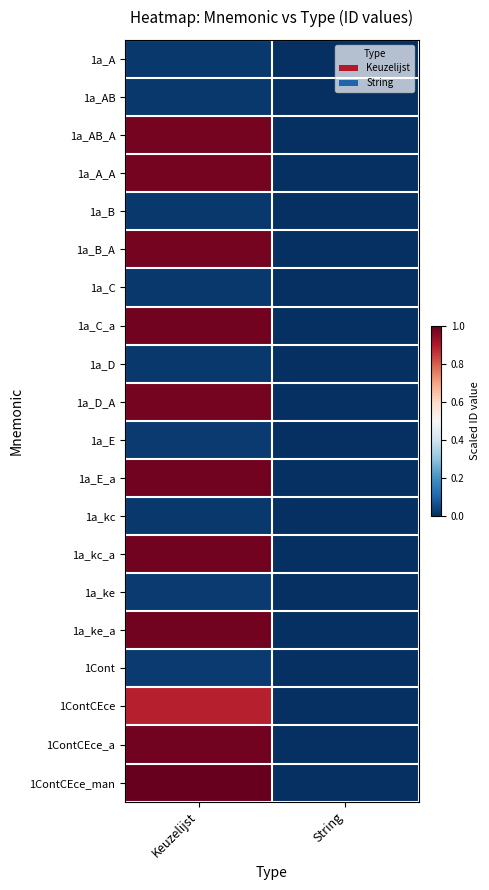

What is the maximum value shown in the chart?

1.0